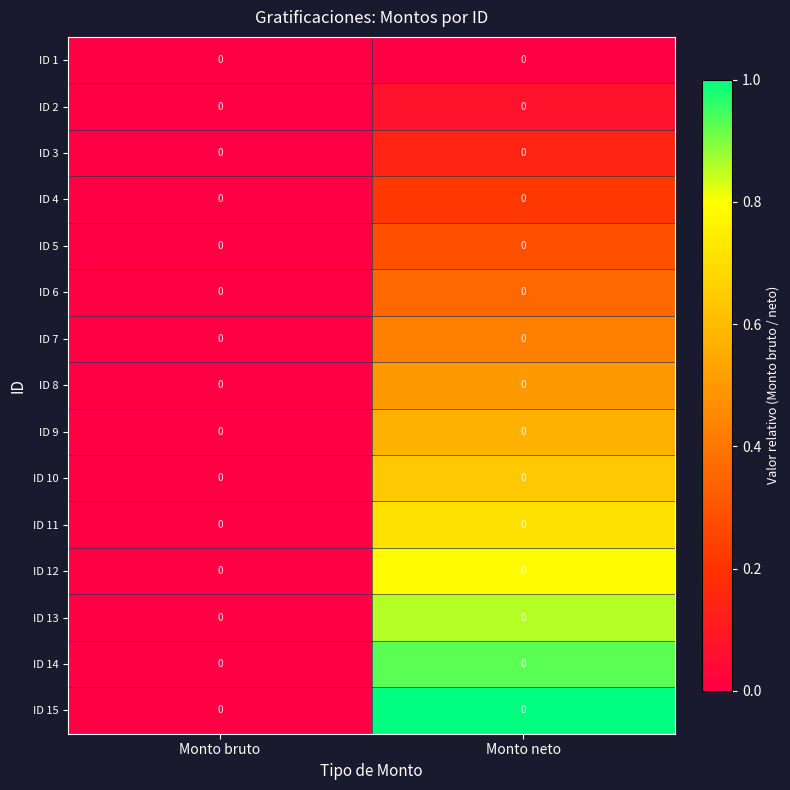

How many series are shown in this chart?

15